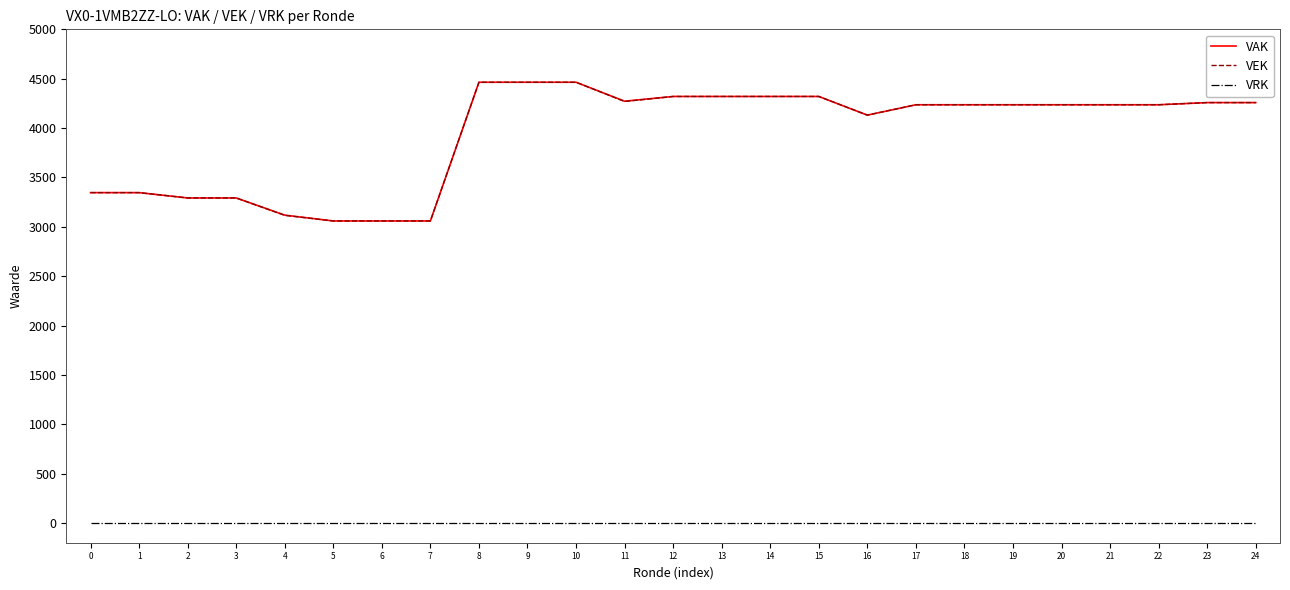

What is the spread (max minus min) of values at 22?

4236